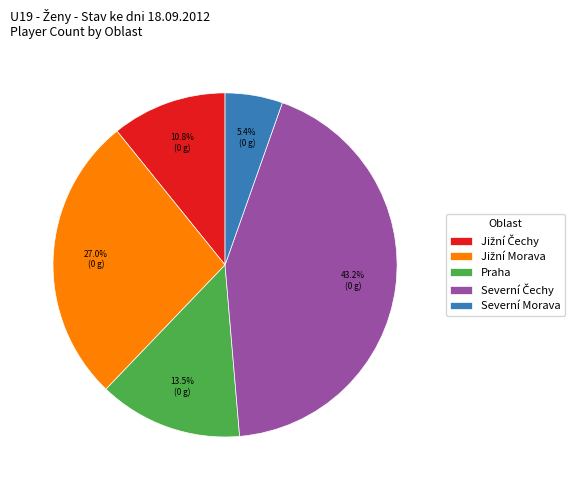

To the nearest percent, what is the difference between the largest and smallest slice percentages?

38%